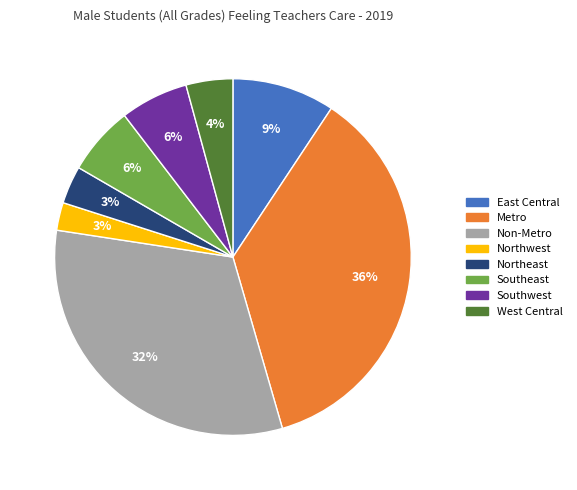

What is the ratio of the value at East Central to the value at West Central?

2.2